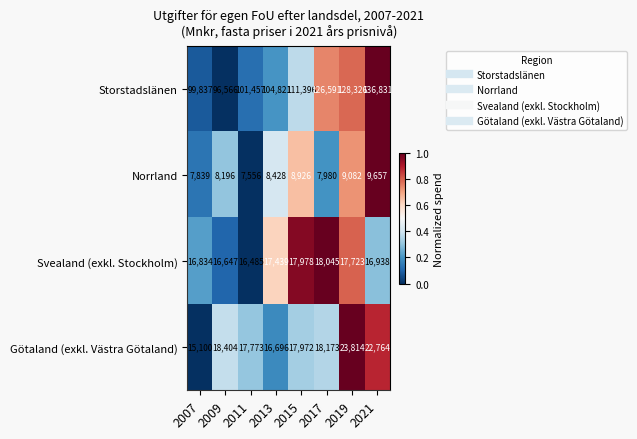

Read the Götaland (exkl. Västra Götaland) value at 2017.

18173